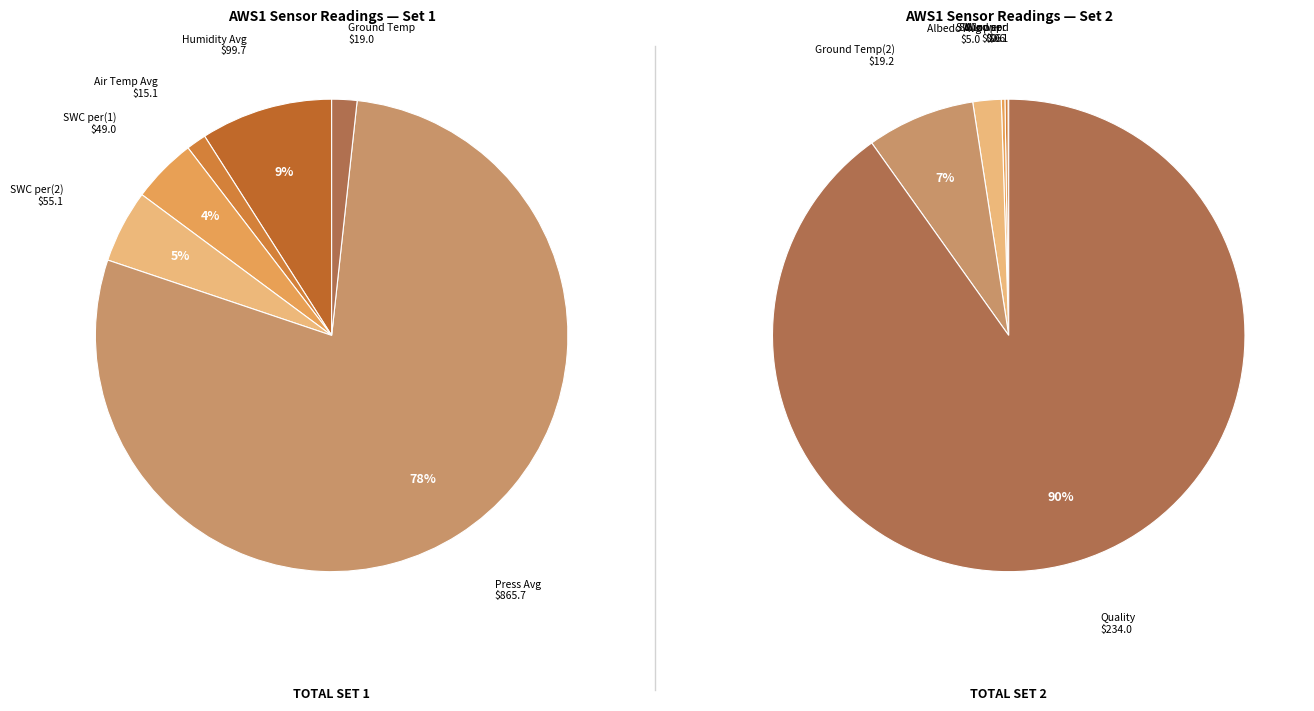

Count the number of slices in the pie.

12